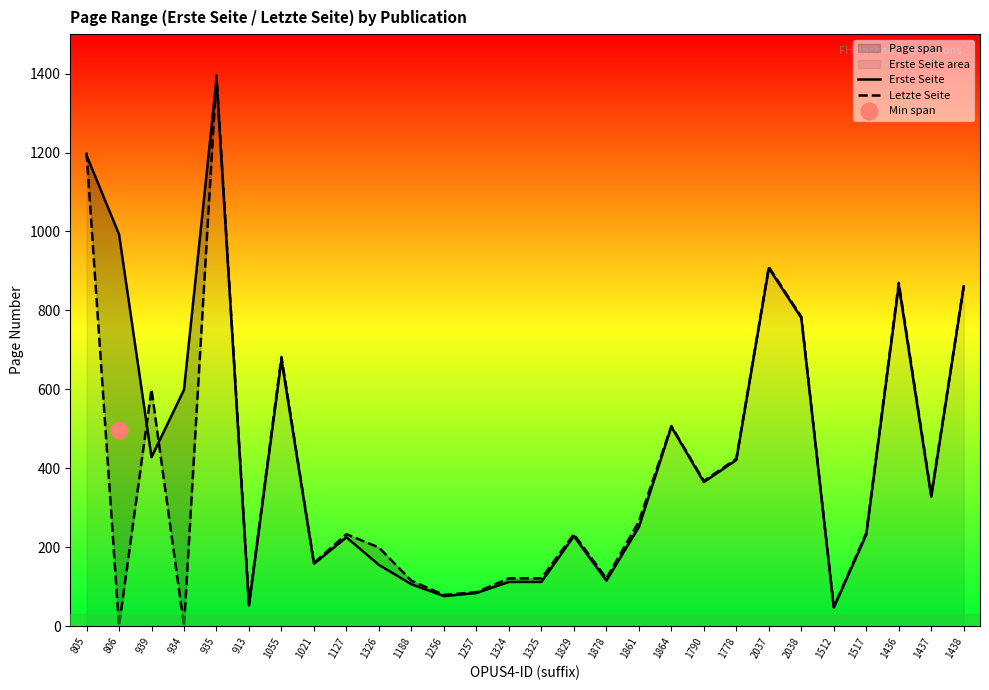

After their last crossing, which series has the higher values: Letzte Seite or Erste Seite?

Letzte Seite